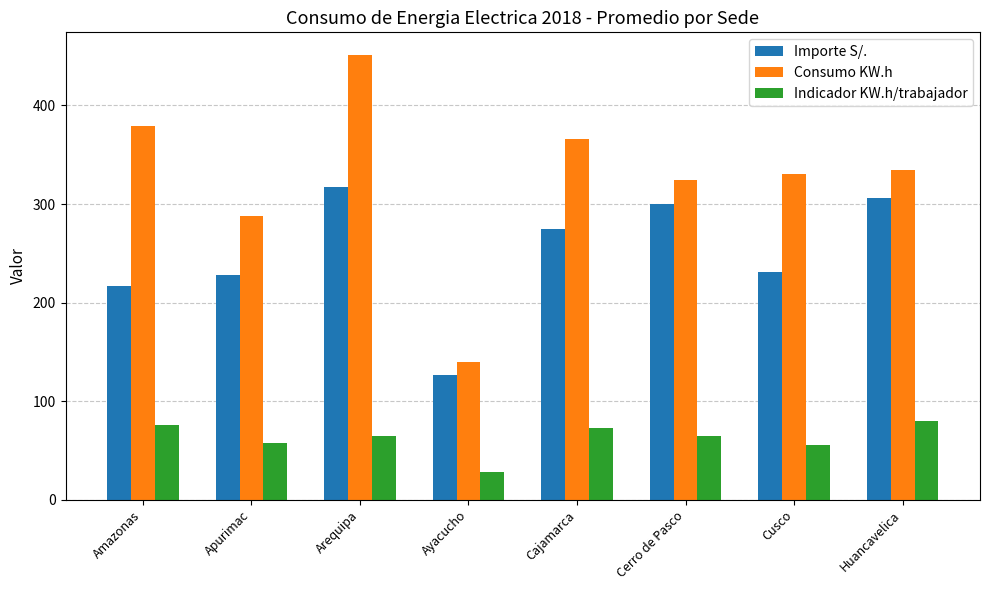

Which series has the largest range (max minus min)?

Consumo KW.h